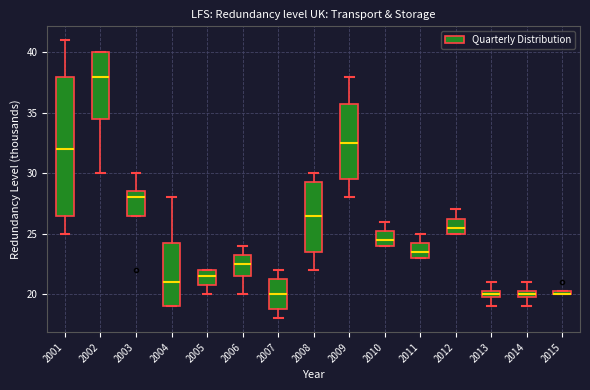

Which box is the tallest, from its lower edge to its upper edge?

2001